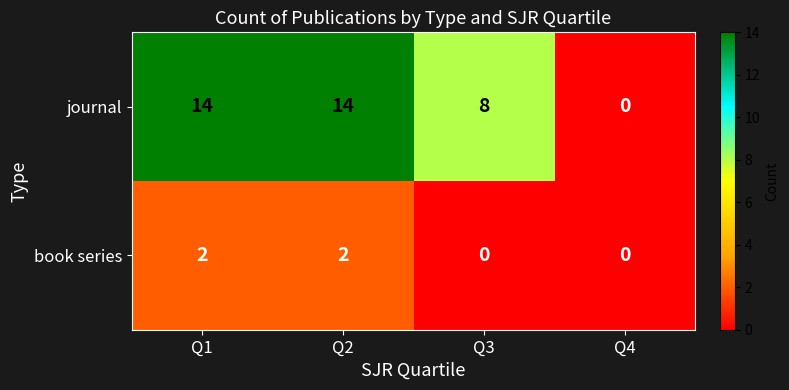

How many values in the journal series are below 14?

2